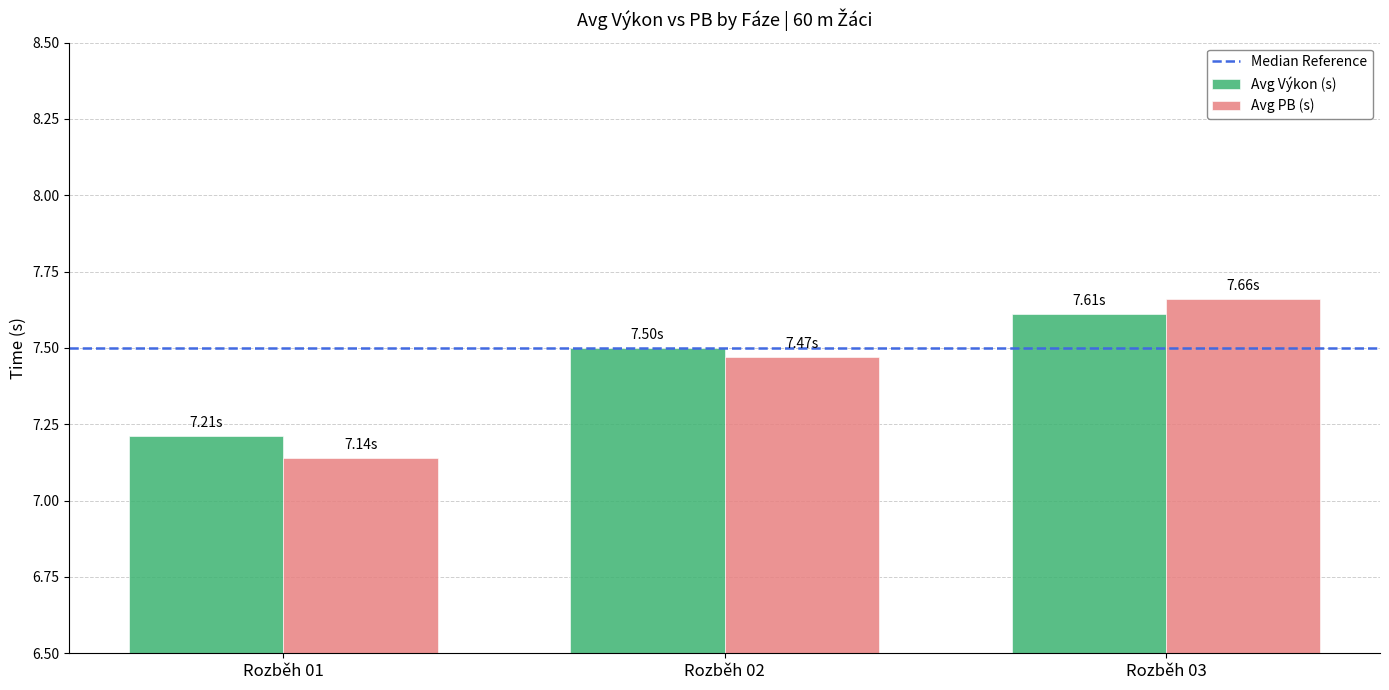

List the series in order of their peak value, highest first.

Avg PB (s), Avg Výkon (s)